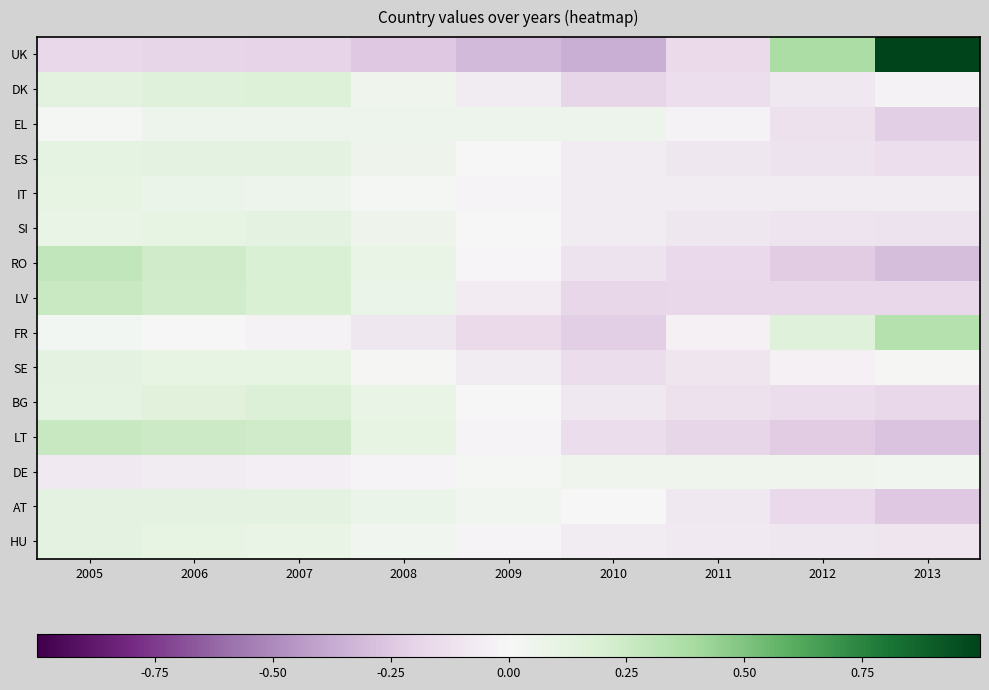

At how many categories does at least one series exceed 0?

9